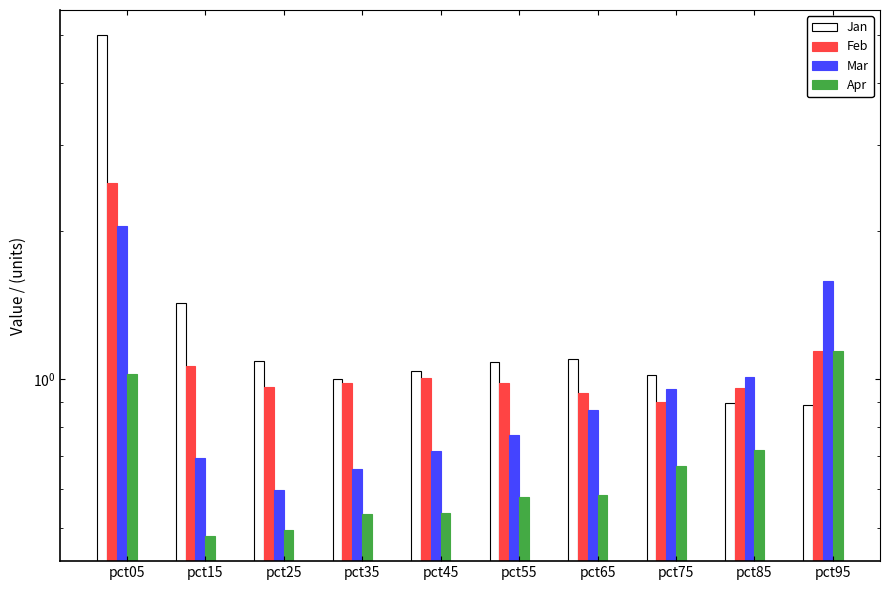

At which category is the sum across all series the highest?

pct05